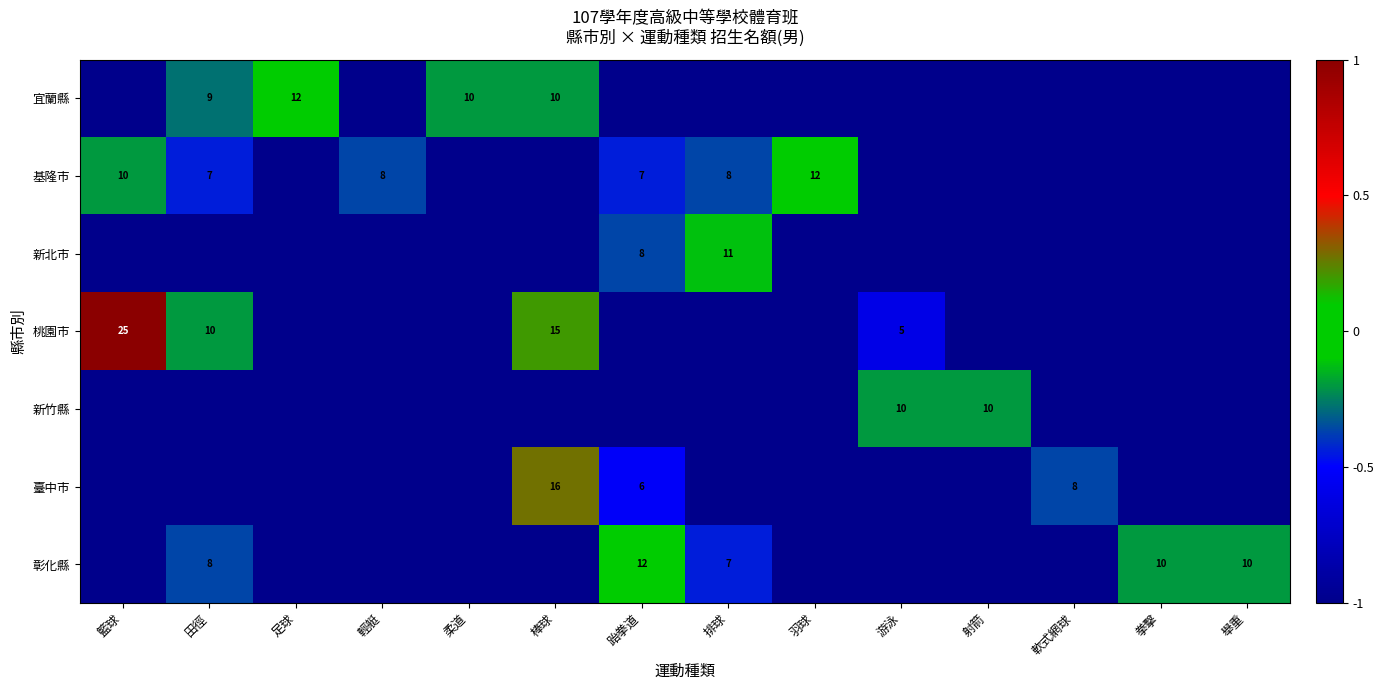

True or false: 桃園市 has a value of 25 at 籃球.

True